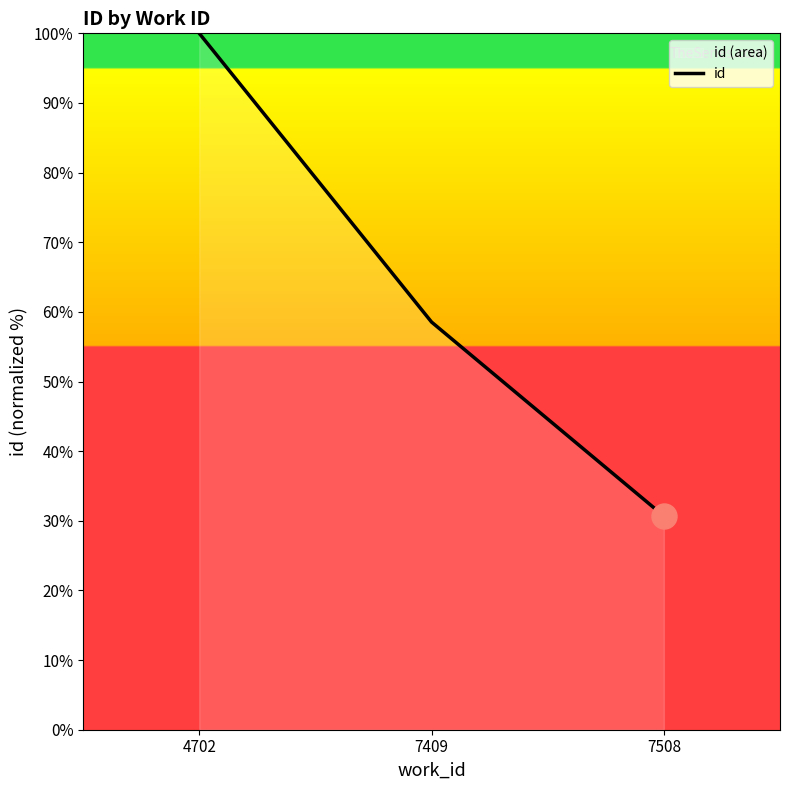

List the labels in order of value, largest first.

4702, 7409, 7508